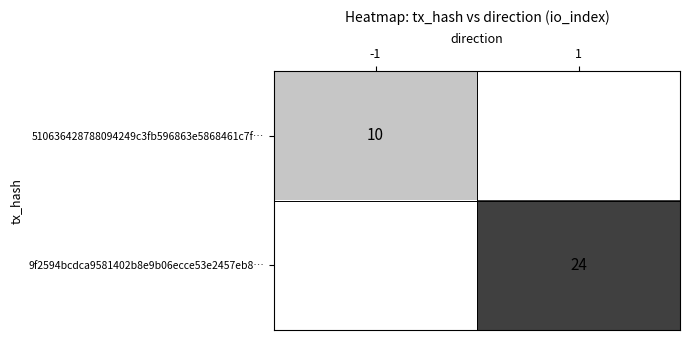

The 510636428788094249c3fb596863e5868461c7f… series shows 16.3 at -1. True or false?

False